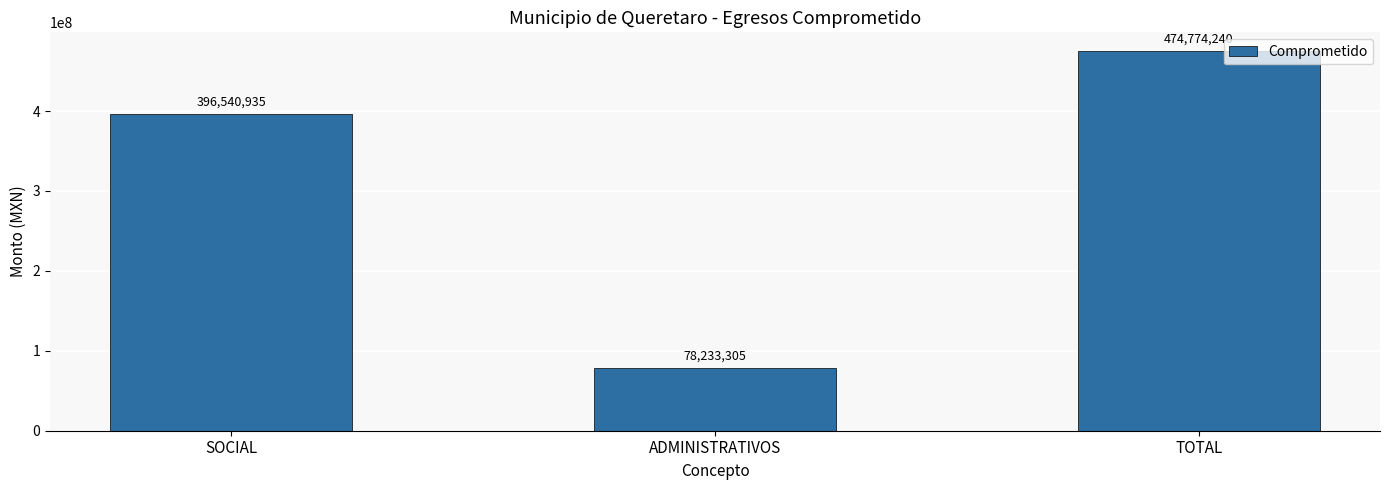

What is the label of the 2nd bar from the left?

ADMINISTRATIVOS